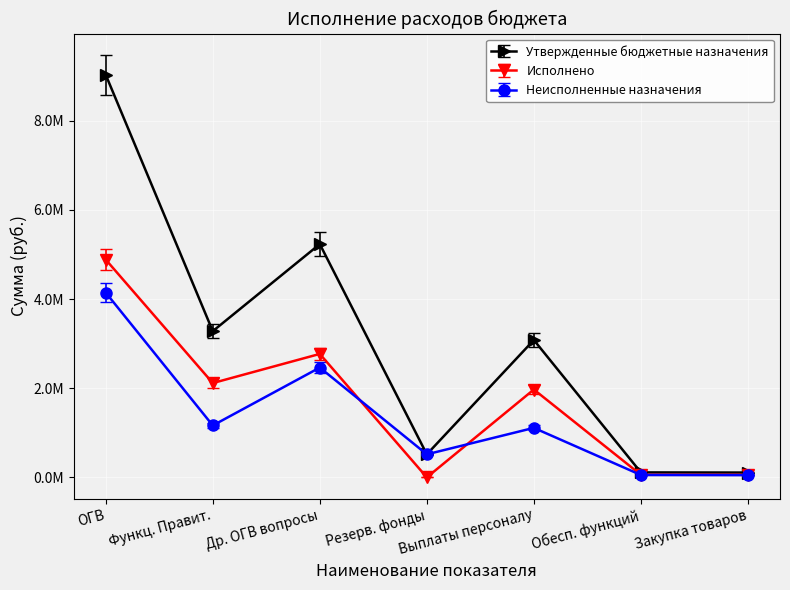

How many interior local peaks does the Неисполненные назначения series have?

2